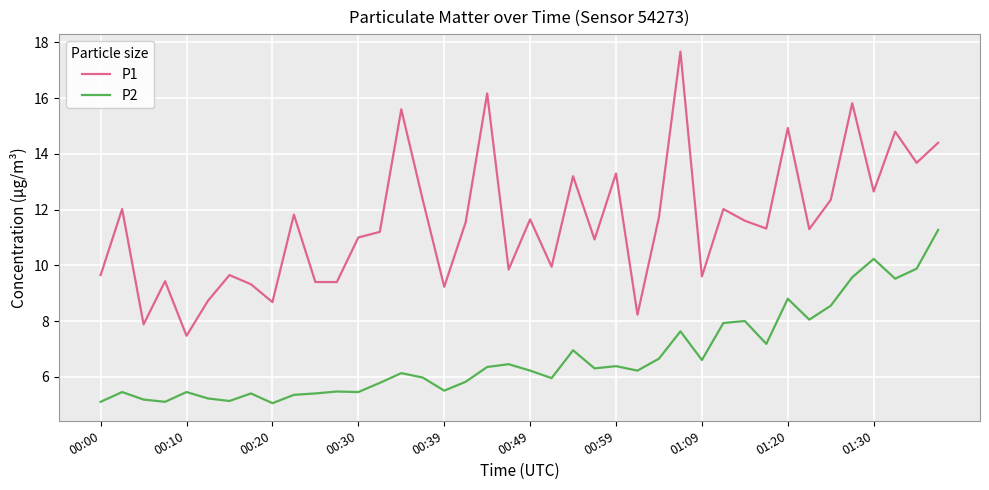

Which series has the largest range (max minus min)?

P1